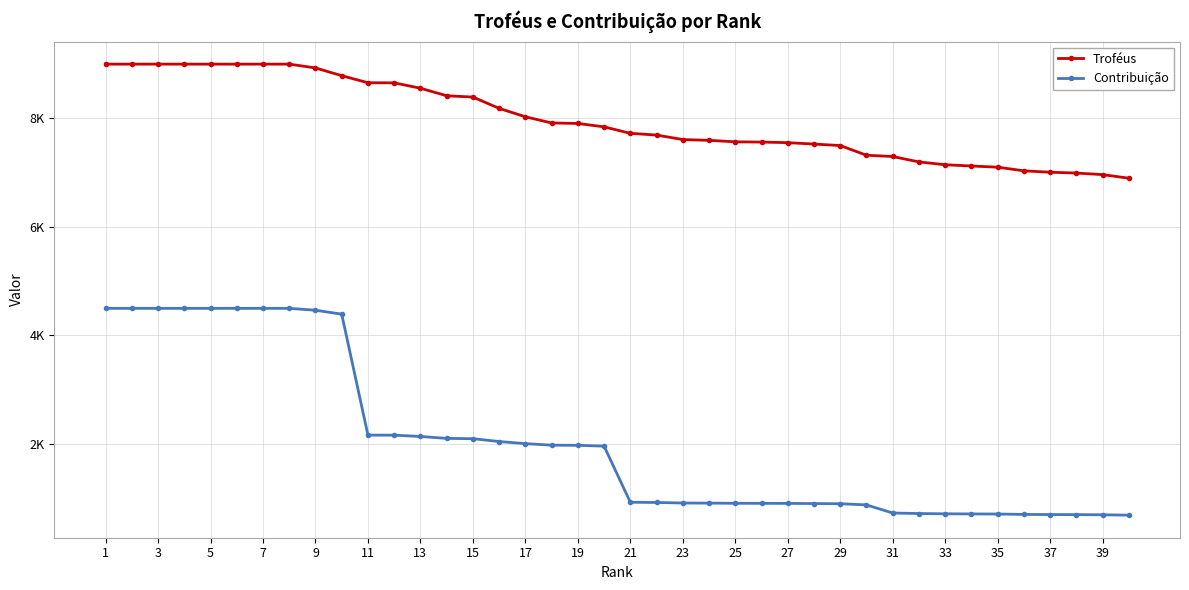

Reading left to right, transcribe all the data shown in this chart.

Troféus: 9000	9000	9000	9000	9000	9000	9000	9000	8930	8787	8657	8655	8556	8417	8393	8185	8030	7916	7907	7844	7725	7693	7610	7596	7568	7564	7553	7527	7500	7321	7298	7198	7146	7123	7101	7034	7008	6993	6964	6898
Contribuição: 4500	4500	4500	4500	4500	4500	4500	4500	4465	4393	2164	2163	2139	2104	2098	2046	2007	1979	1976	1961	927	923	913	911	908	907	906	903	900	878	729	719	714	712	710	703	700	699	696	689